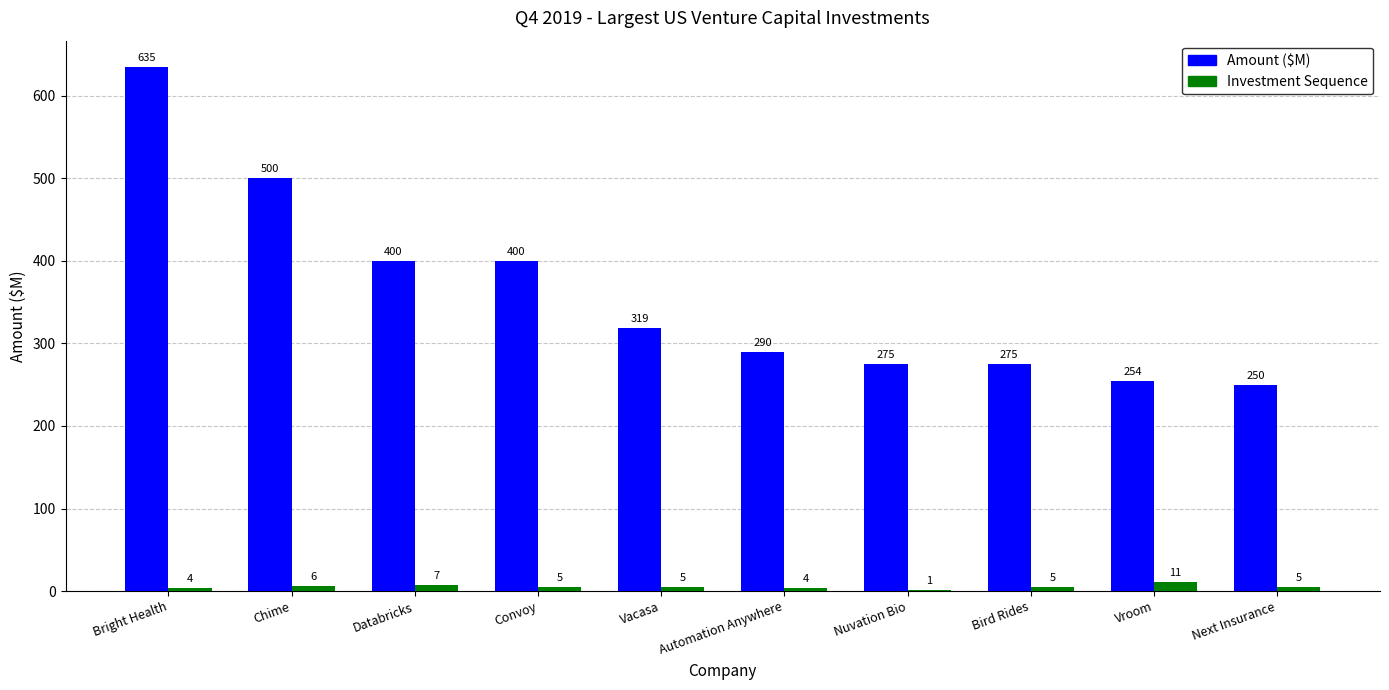

True or false: Amount ($M) has a value of 404 at Bright Health.

False